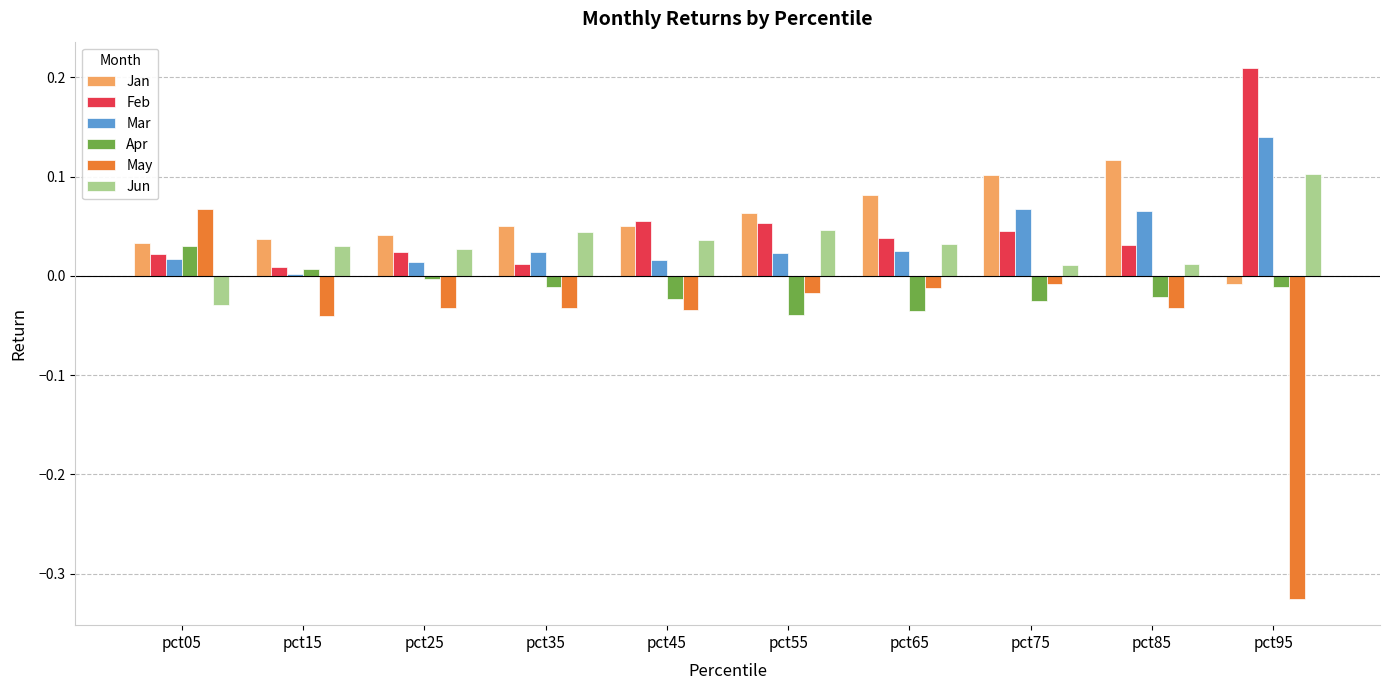

The Jan series shows 0.1 at pct35. True or false?

True